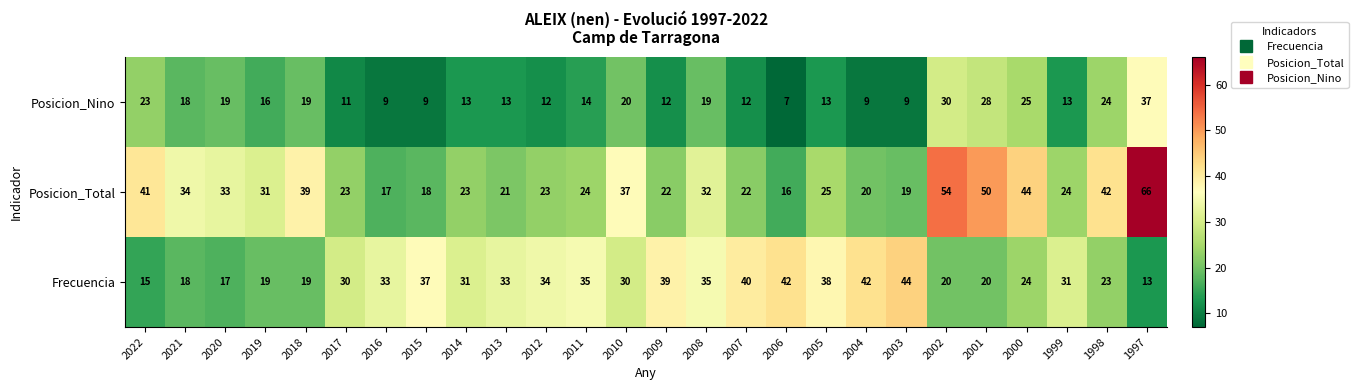

What is the spread (max minus min) of values at 2022?

26